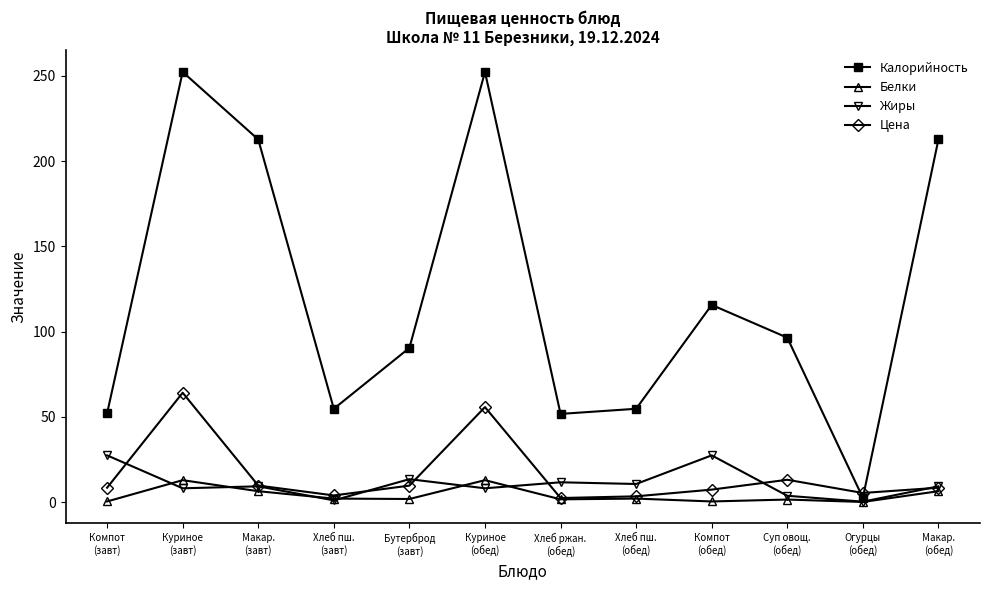

What is the greatest value displayed?

252.3